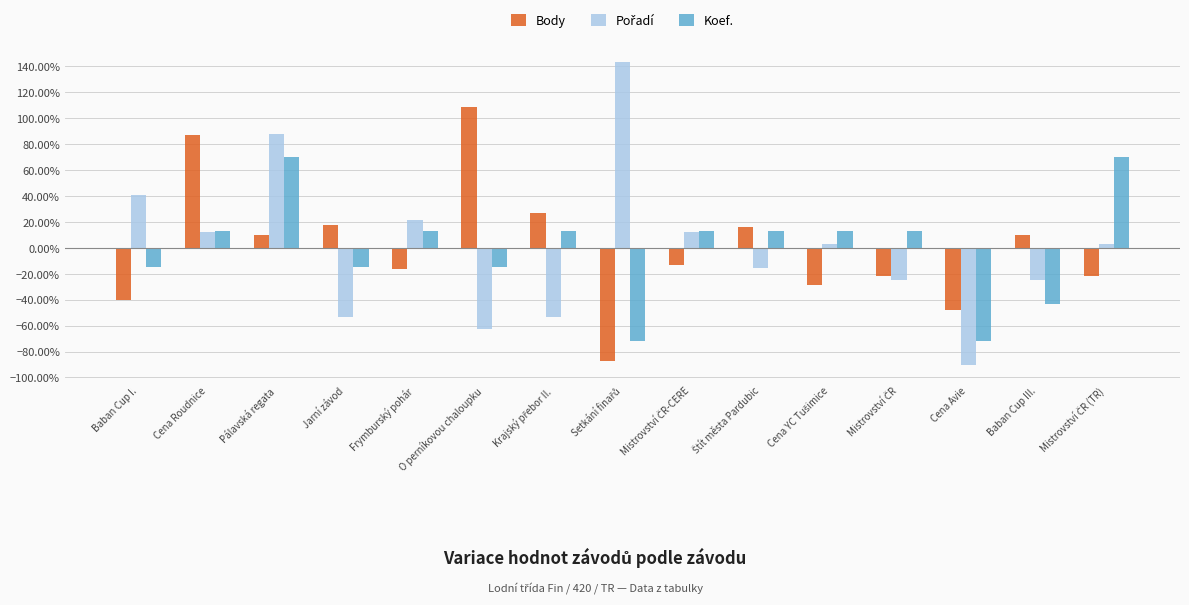

How many positive values does the Body series have?

7